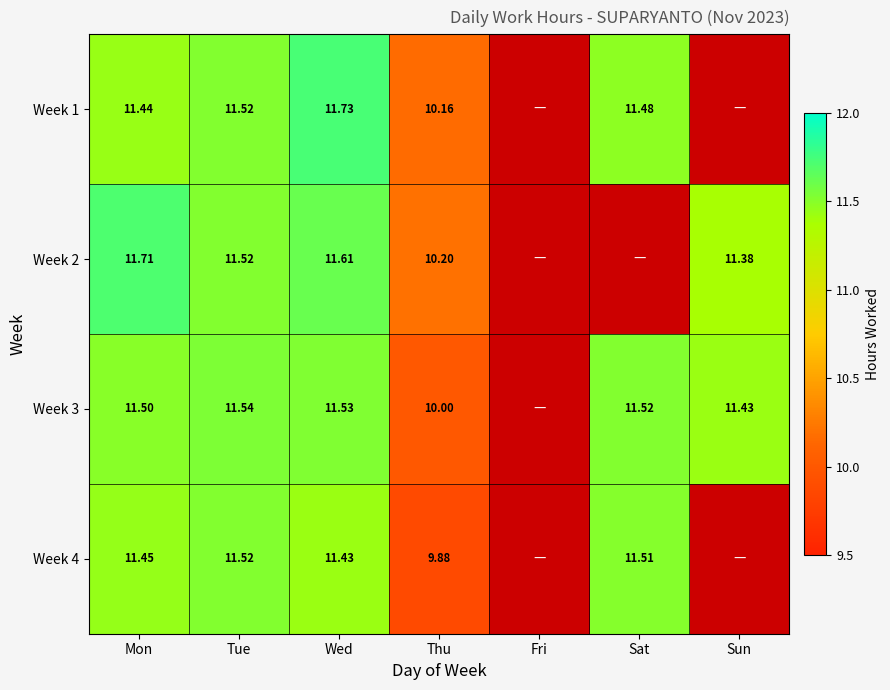

How many values in the Week 4 series are below 11?

3